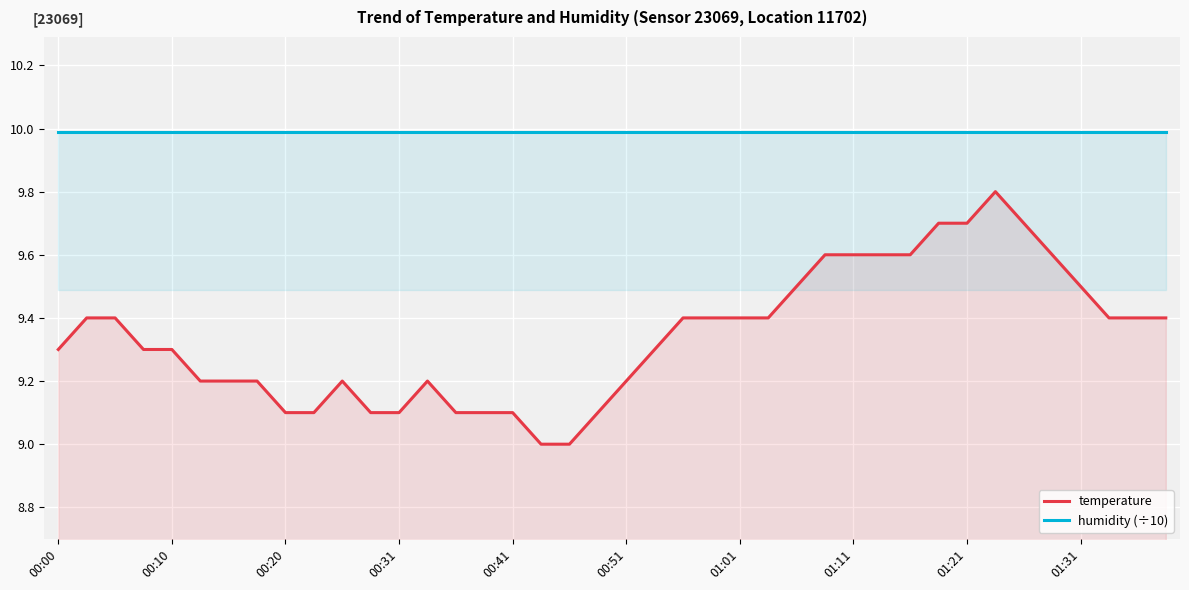

At 00:31, list the series in order from largest to smallest.

humidity (÷10), temperature